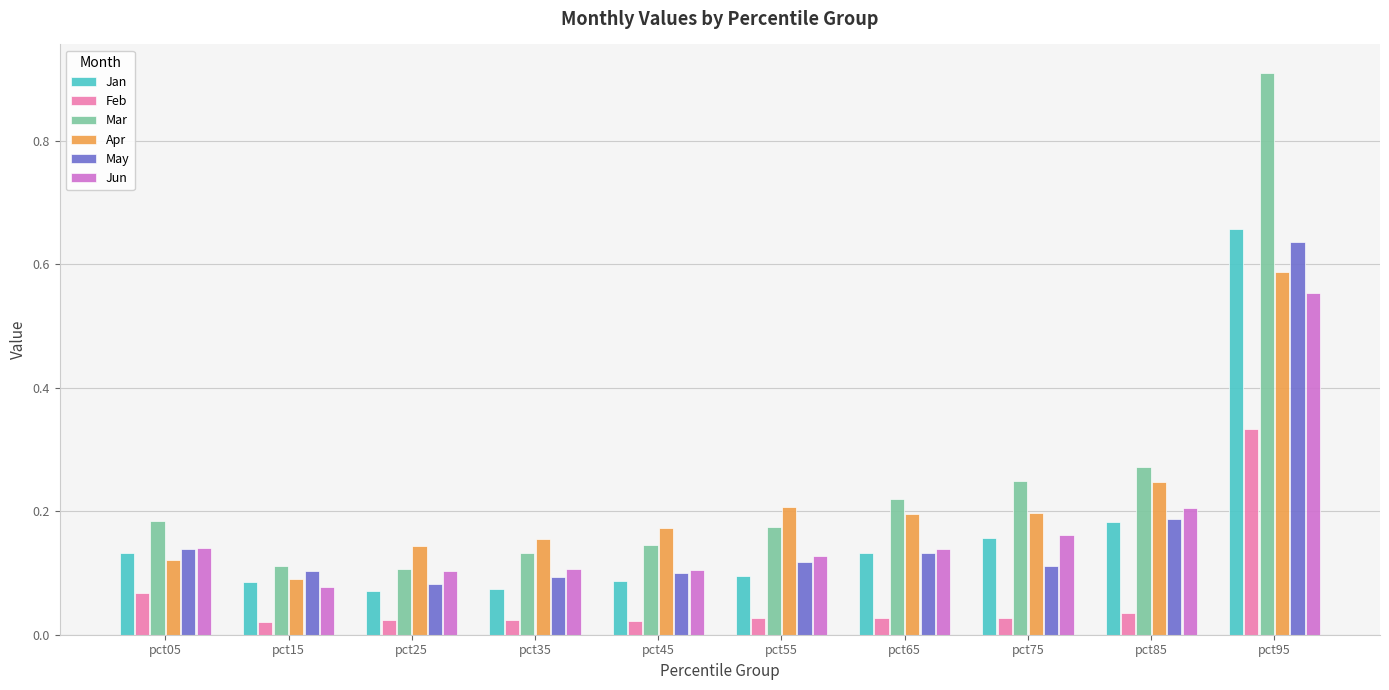

What are all the series names shown in the legend?

Jan, Feb, Mar, Apr, May, Jun